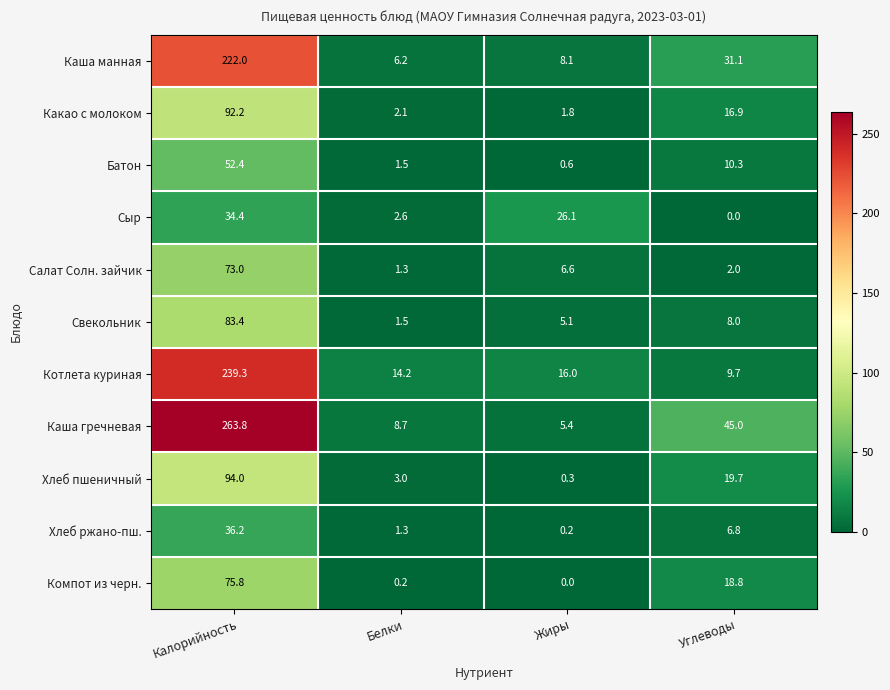

Count the number of categories in the chart.

4